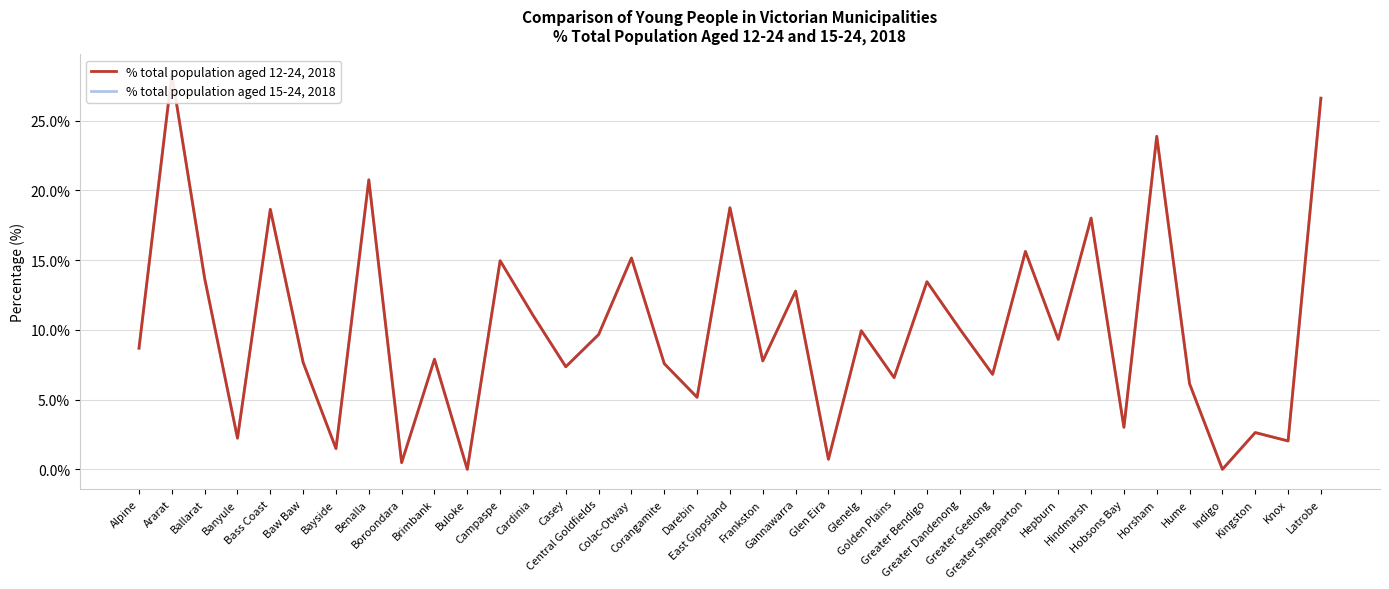

What is the maximum value for % total population aged 12-24, 2018?

28.3